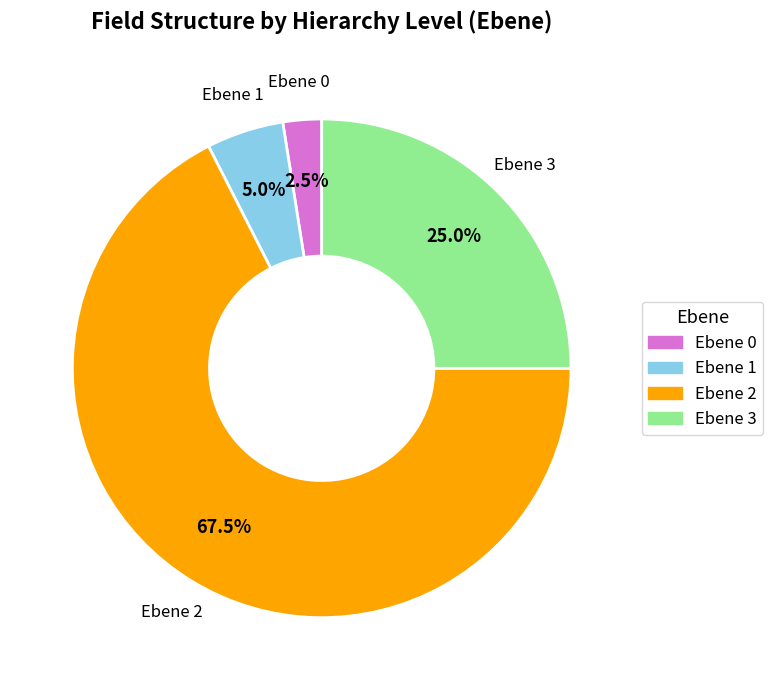

Is there a majority slice in this chart?

Yes